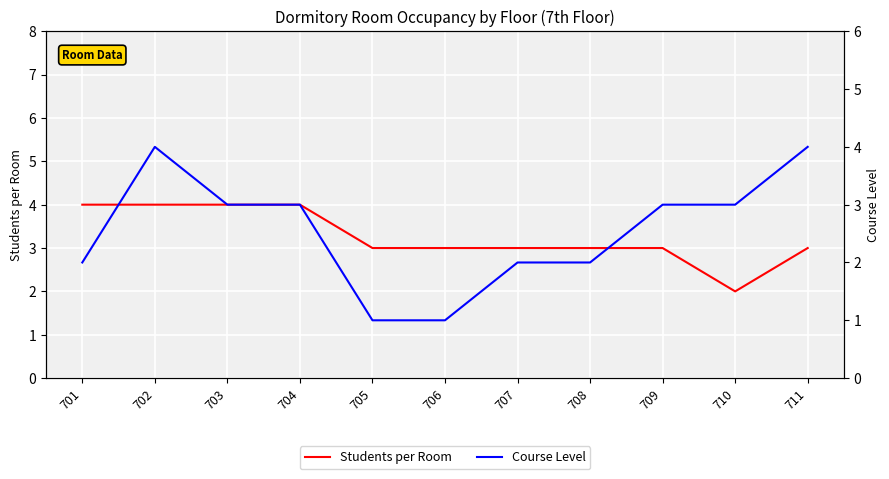

True or false: Course Level has more than 1 interior local peaks.

False